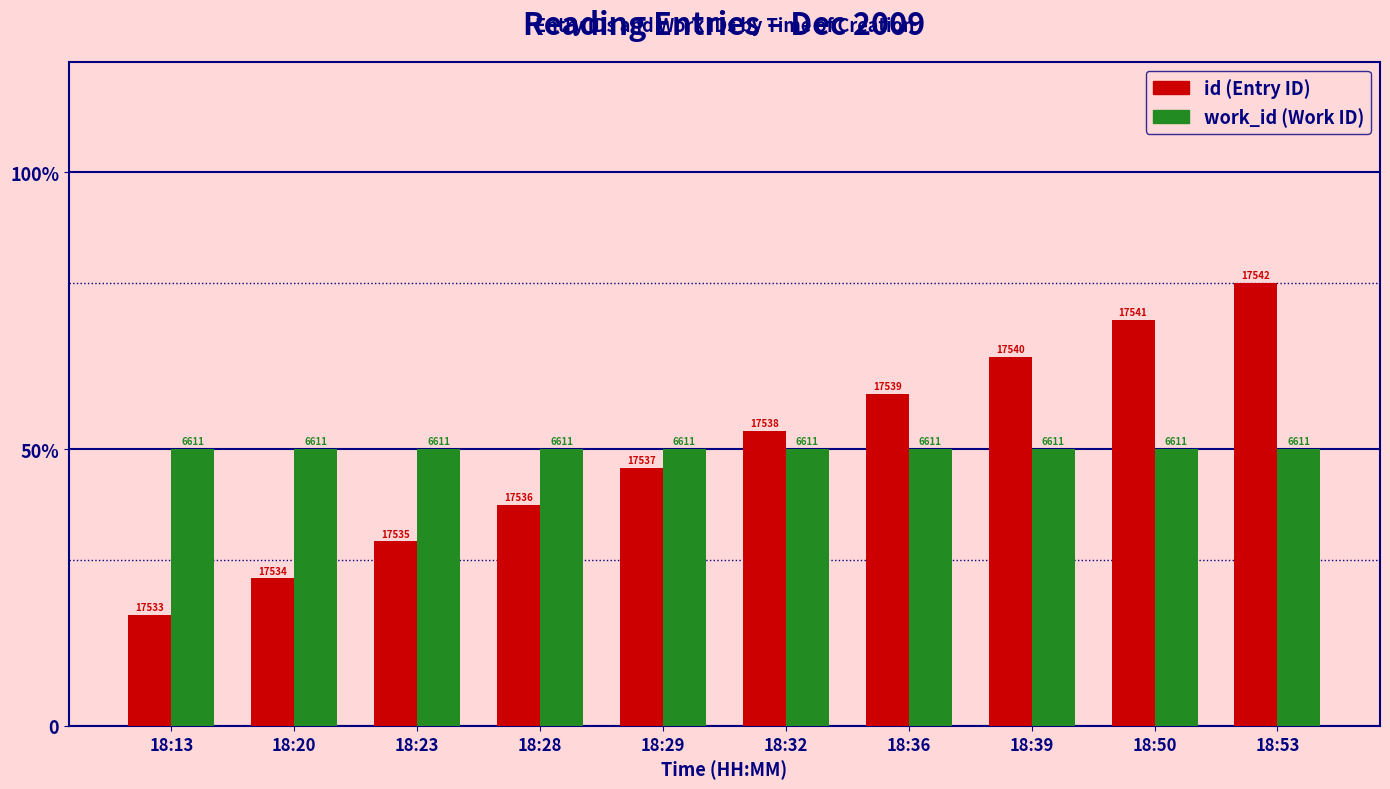

Reading left to right, list all the values displayed in this chart.

id: 20.0	26.7	33.3	40.0	46.7	53.3	60.0	66.7	73.3	80.0
work_id: 50.0	50.0	50.0	50.0	50.0	50.0	50.0	50.0	50.0	50.0